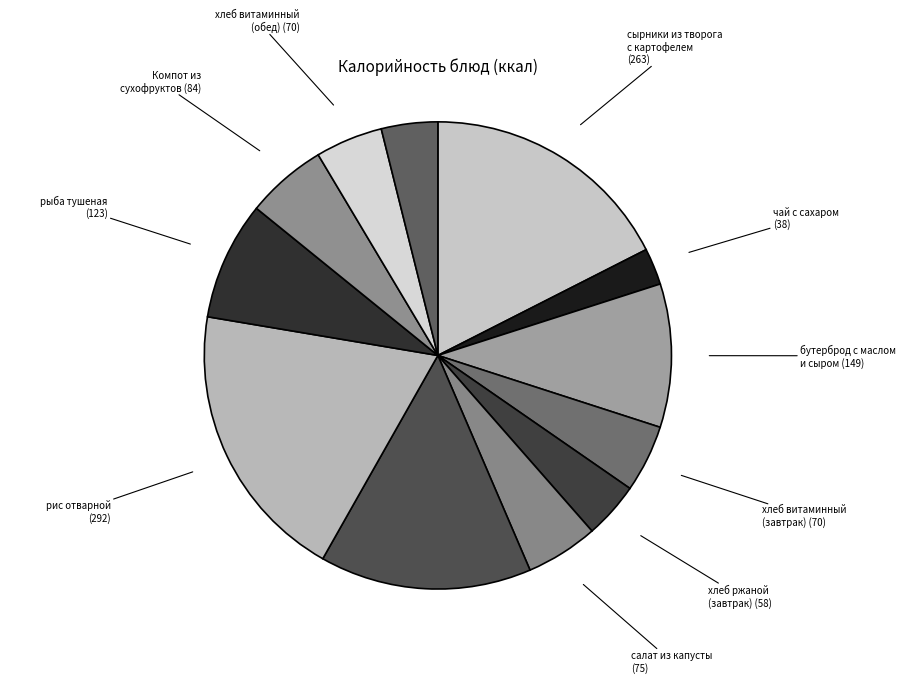

To the nearest percent, what is the difference between the largest and smallest slice percentages?

17%